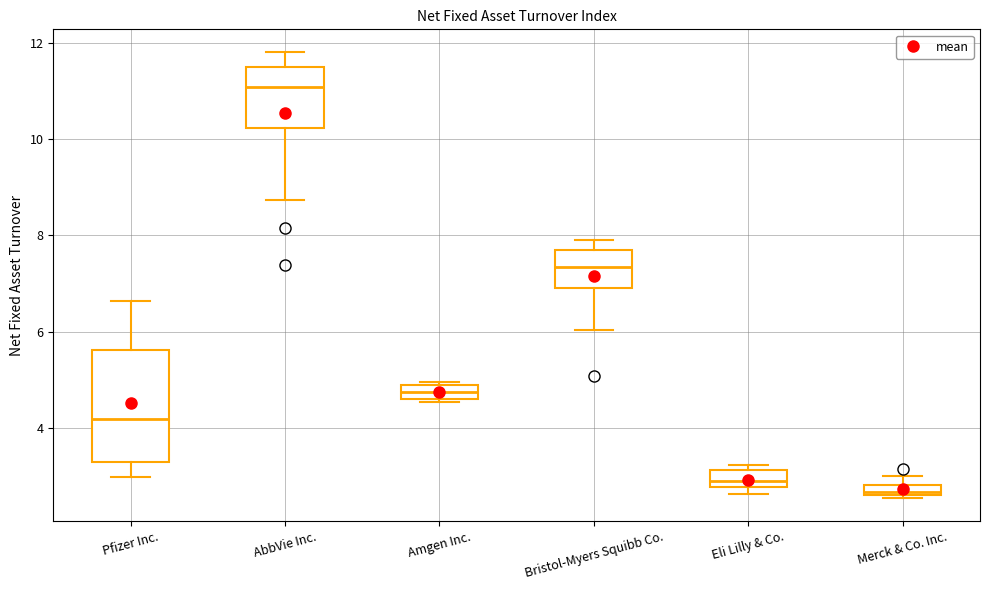

Which box is the tallest, from its lower edge to its upper edge?

Pfizer Inc.